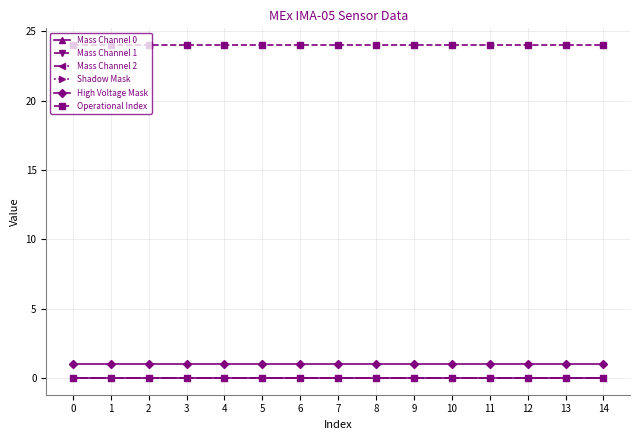

Reading left to right, transcribe all the data shown in this chart.

Mass Channel 0: 0	0	0	0	0	0	0	0	0	0	0	0	0	0	0
Mass Channel 1: 0	0	0	0	0	0	0	0	0	0	0	0	0	0	0
Mass Channel 2: 0	0	0	0	0	0	0	0	0	0	0	0	0	0	0
Shadow Mask: 0	0	0	0	0	0	0	0	0	0	0	0	0	0	0
High Voltage Mask: 1	1	1	1	1	1	1	1	1	1	1	1	1	1	1
Operational Index: 24	24	24	24	24	24	24	24	24	24	24	24	24	24	24